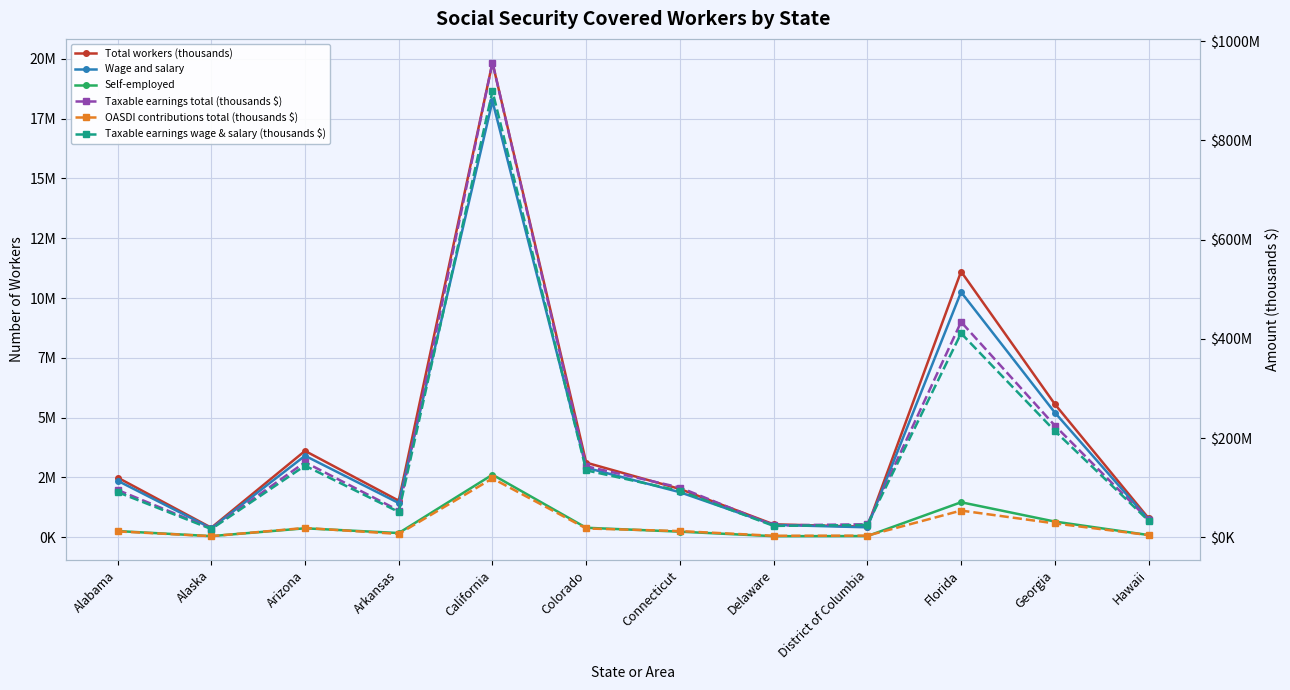

At how many categories does at least one series exceed 134969949?

5